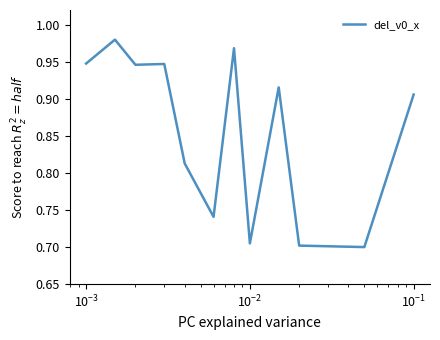

How many categories are shown in the chart?

12